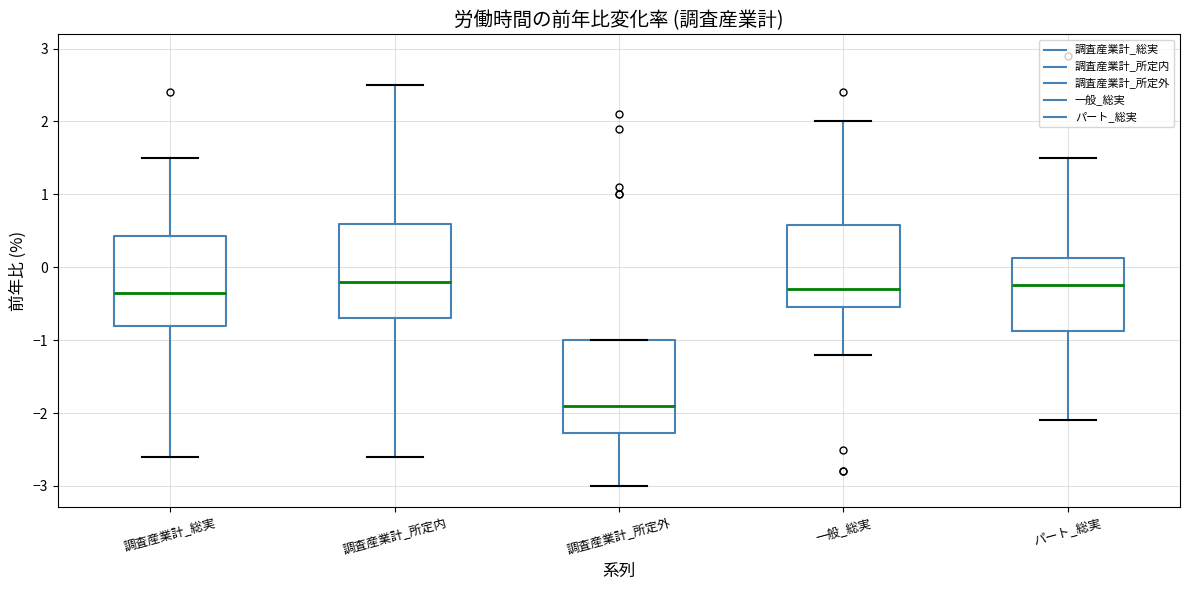

Where is the upper edge of the box for 調査産業計_所定内 on the y-axis? The values are not printed on the chart, so give them approximately, as read against the axis.

0.6